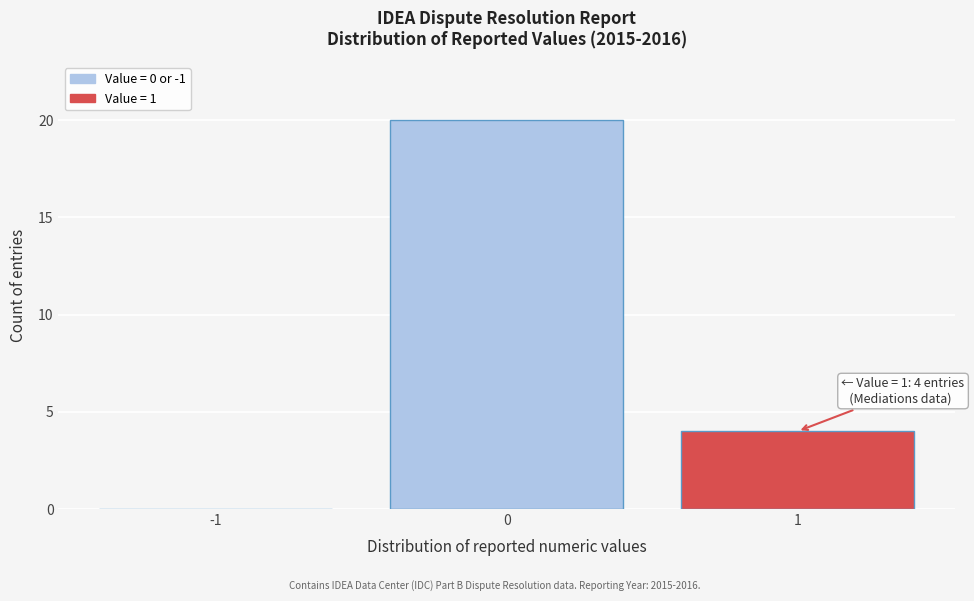

Reading left to right, transcribe all the data shown in this chart.

-1=0	0=20	1=4